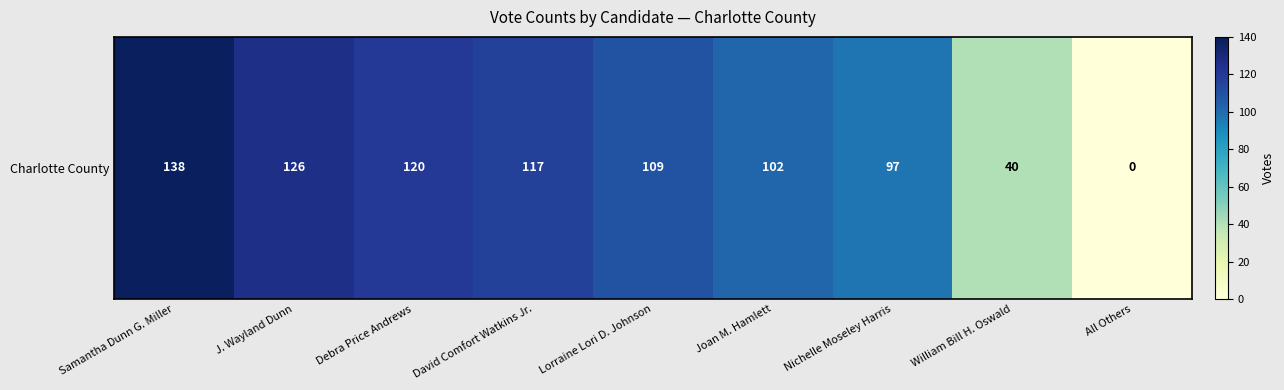

Reading right to left, extract all data points from this chart.

0	40	97	102	109	117	120	126	138